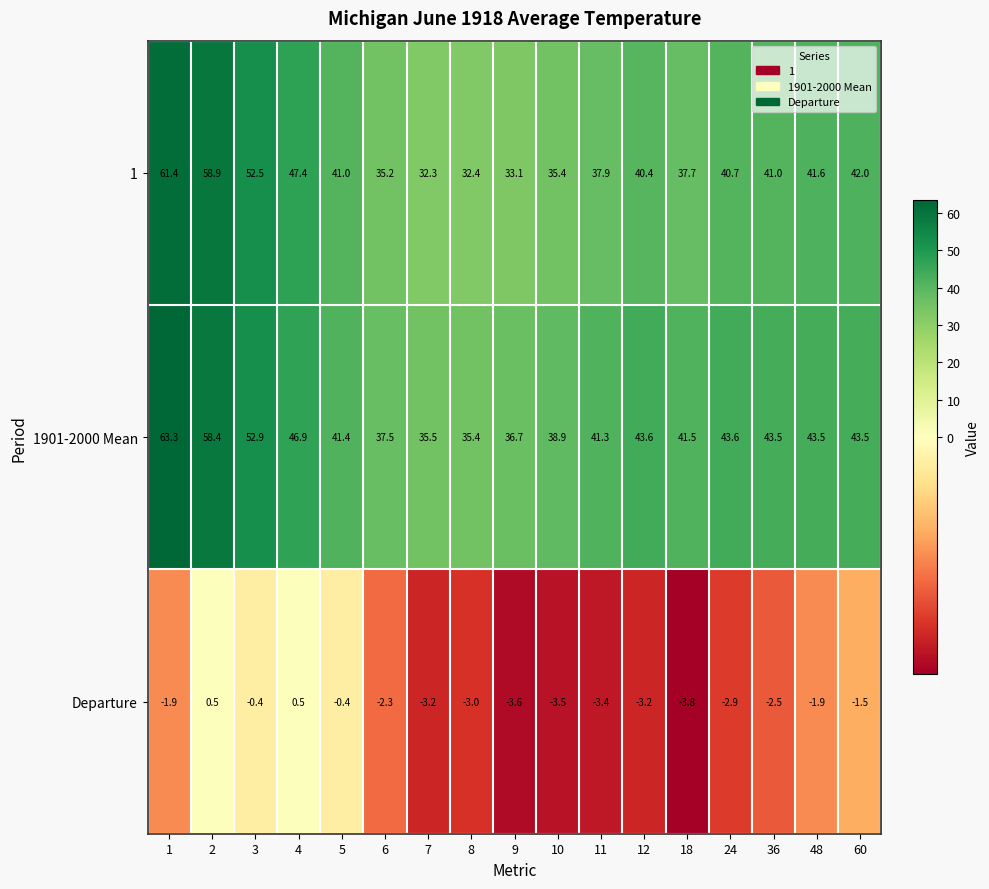

At 18, list the series in order from largest to smallest.

1901-2000 Mean, 1, Departure